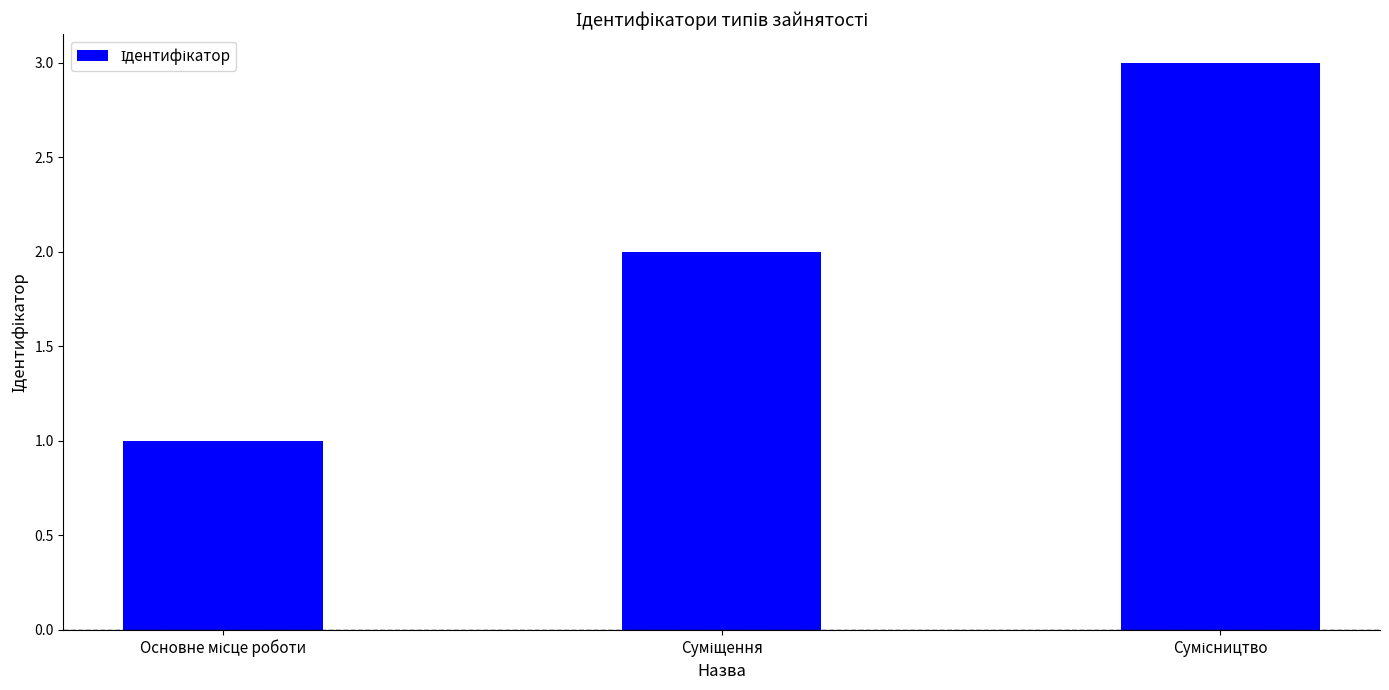

What is the value of the 1st bar from the left?

1